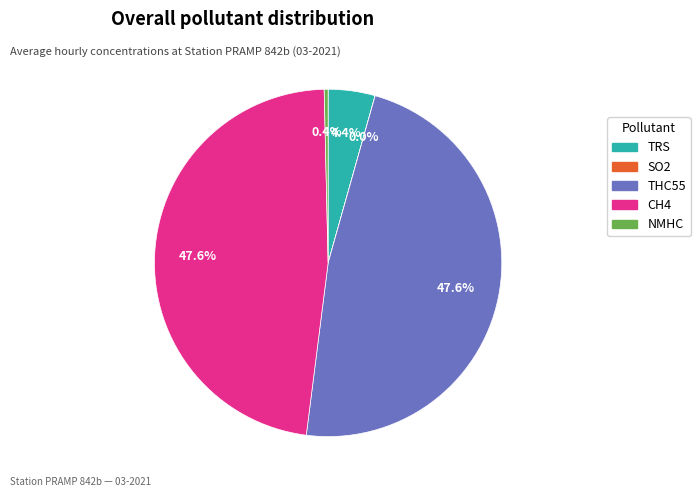

To the nearest percent, what is the difference between the THC55 and NMHC slice percentages?

48%